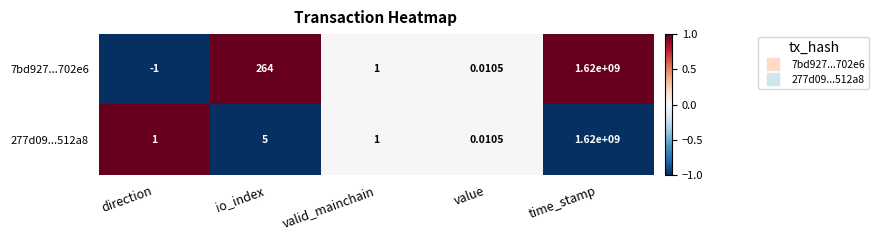

At which category is the sum across all series the highest?

time_stamp